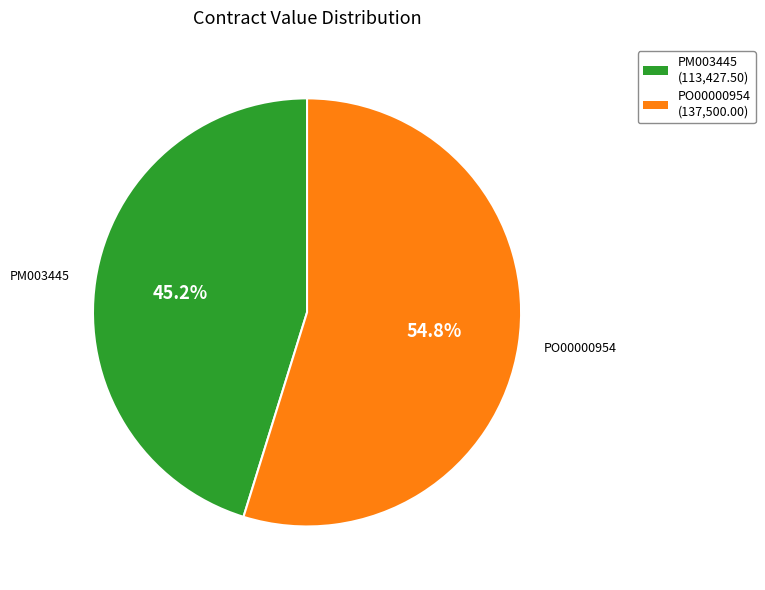

To the nearest percent, what is the combined percentage of PM003445 and PO00000954?

100%